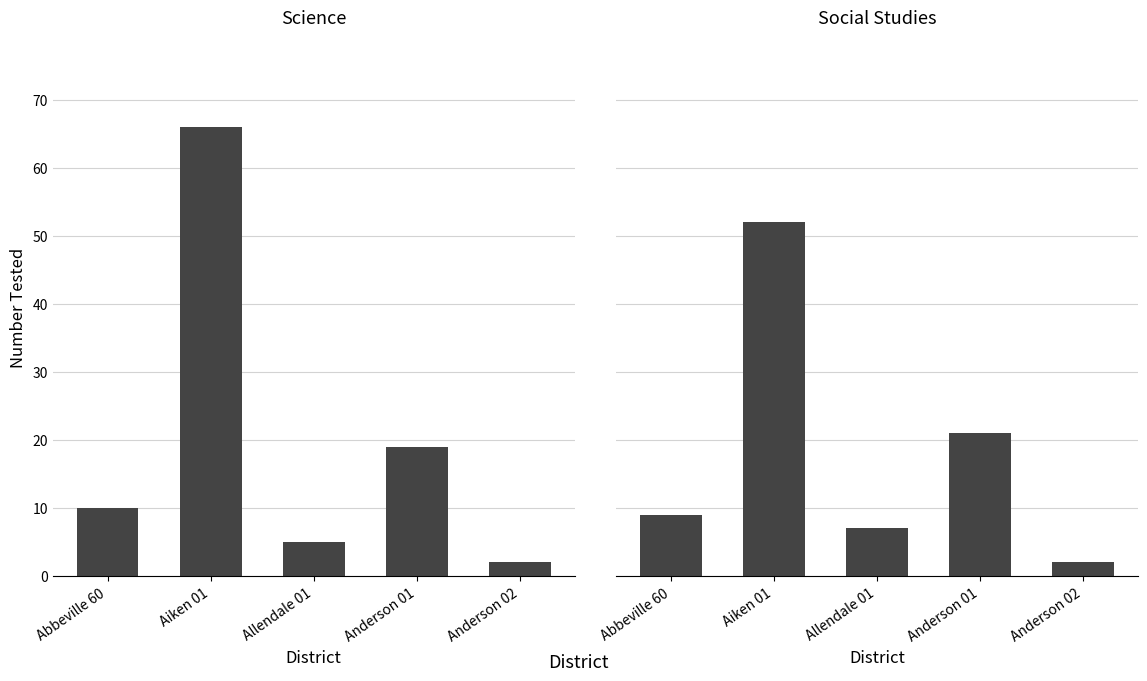

What is the average value of the Social Studies (Number Tested) series?

18